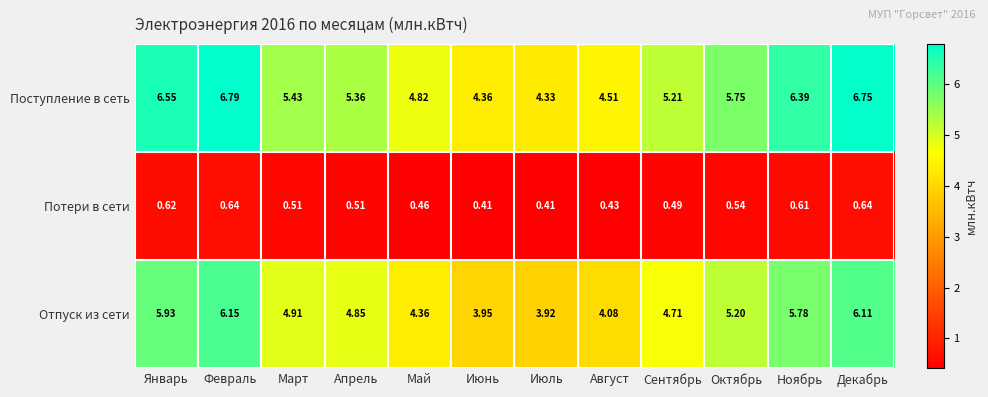

At which category is the sum across all series the highest?

Февраль